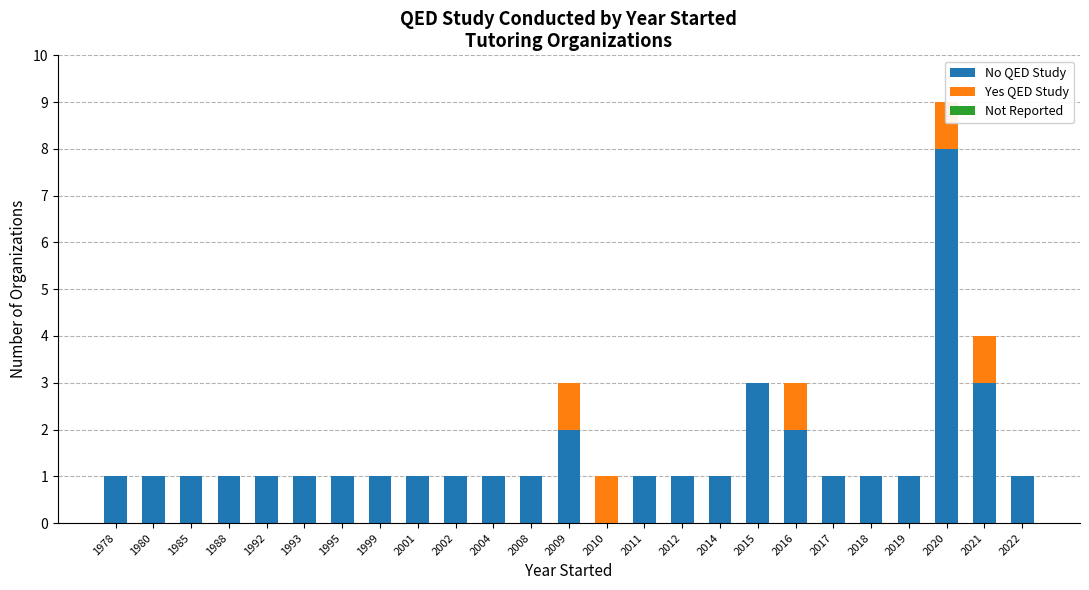

How many groups of bars are there?

25